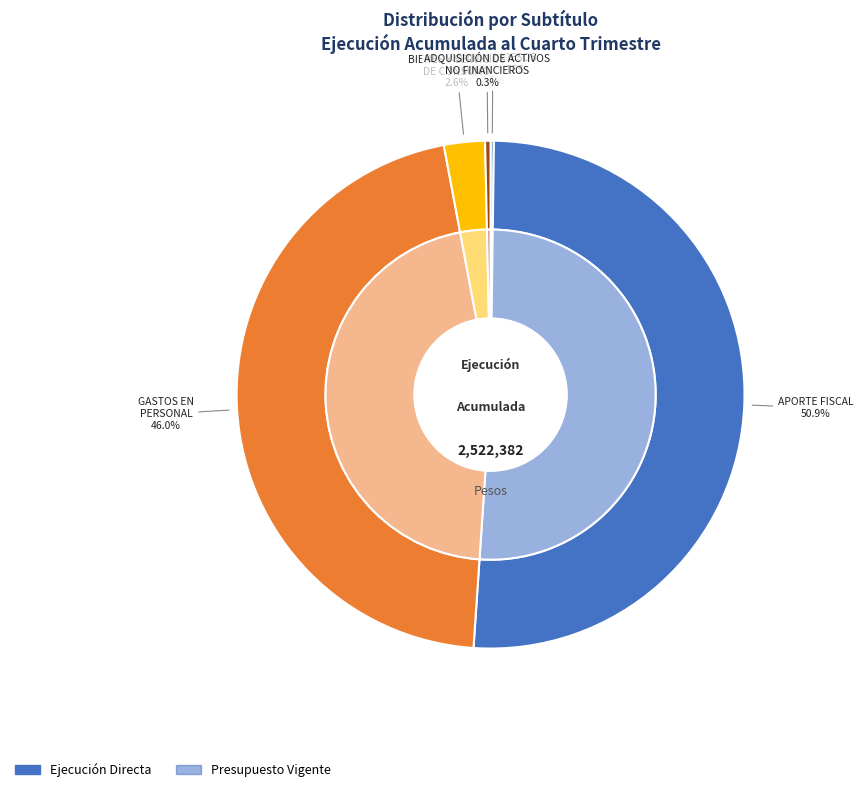

Between BIENES Y SERVICIOS
DE CONSUMO and GASTOS EN
PERSONAL, which is larger?

GASTOS EN
PERSONAL